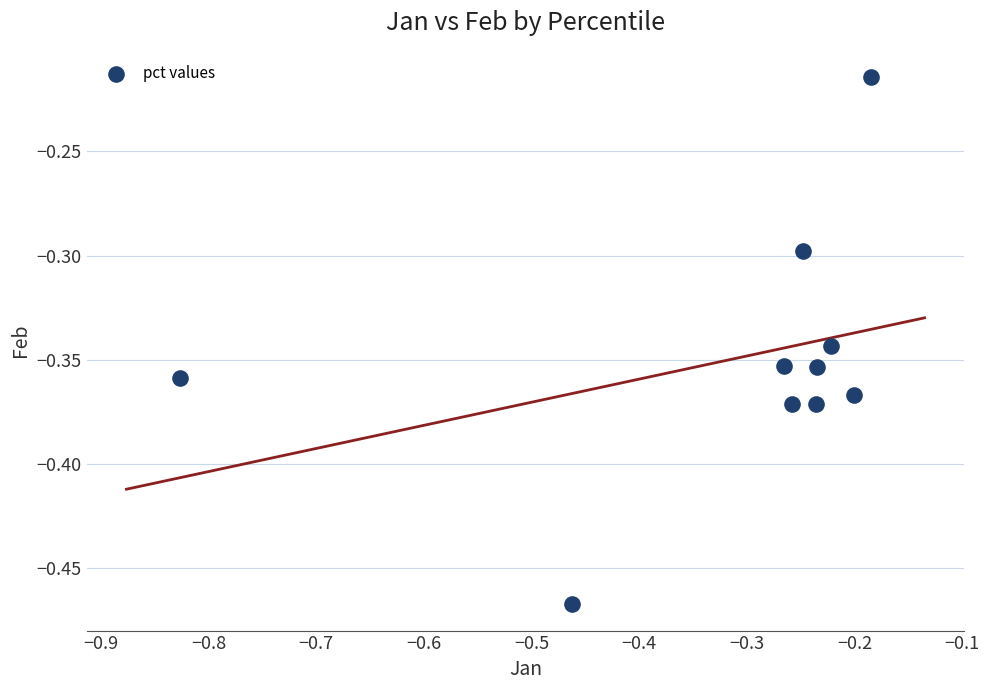

What is the range of X values (max minus min)?

0.6